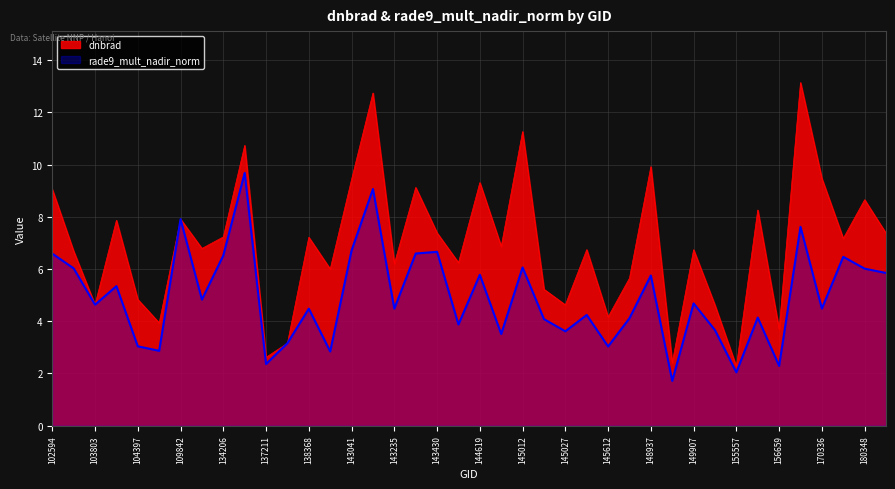

What value does the rade9_mult_nadir_norm series have at 148741?

4.1